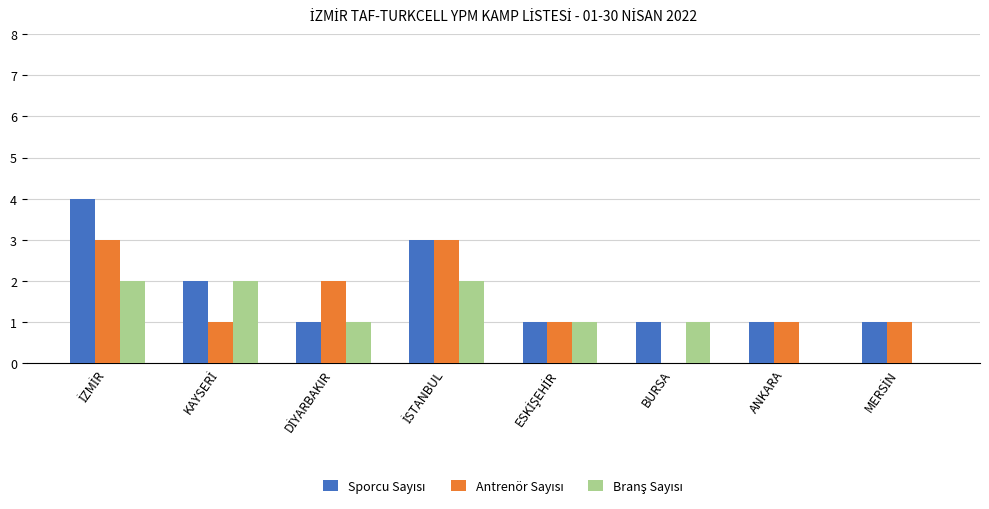

What is the maximum value shown in the chart?

4